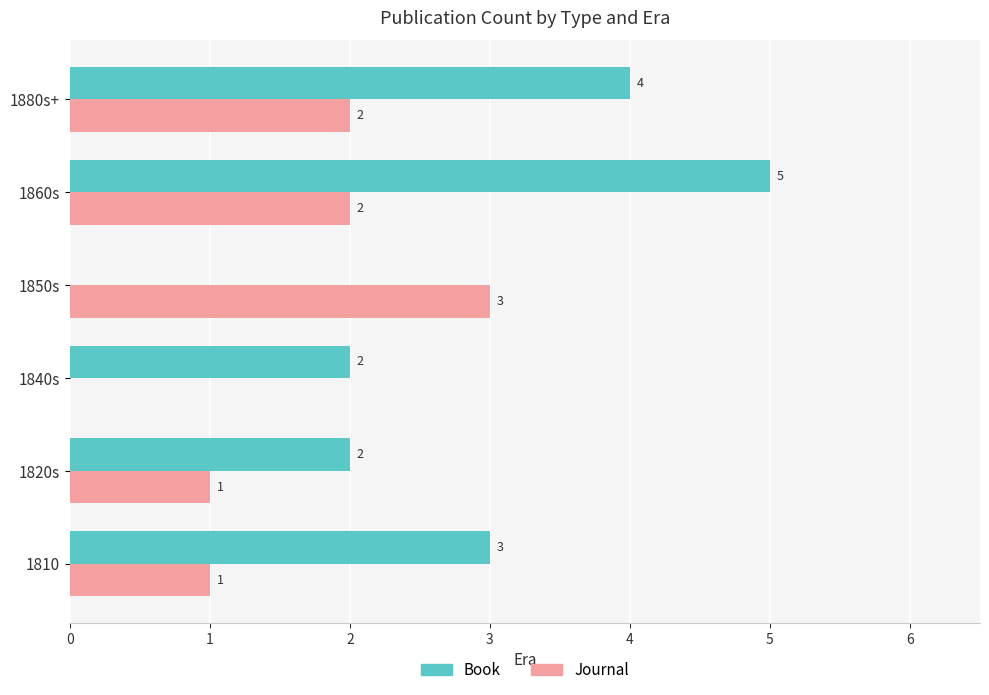

At which category does the chart reach its peak across all series?

1860s